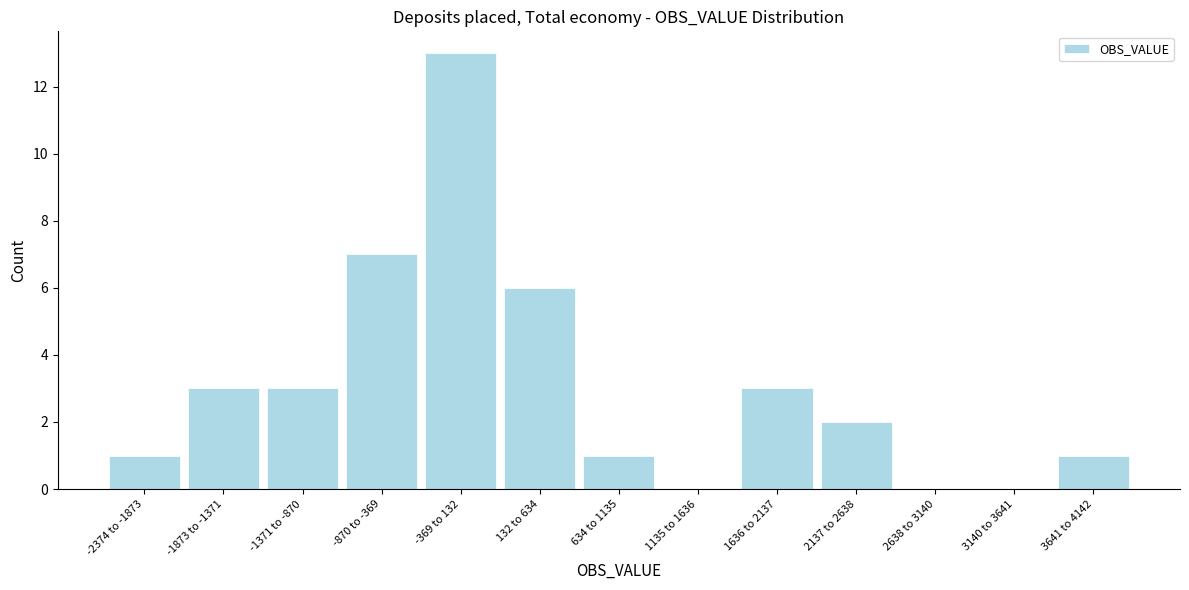

Reading left to right, transcribe all the data shown in this chart.

-2374 to -1873=1	-1873 to -1371=3	-1371 to -870=3	-870 to -369=7	-369 to 132=13	132 to 634=6	634 to 1135=1	1135 to 1636=0	1636 to 2137=3	2137 to 2638=2	2638 to 3140=0	3140 to 3641=0	3641 to 4142=1